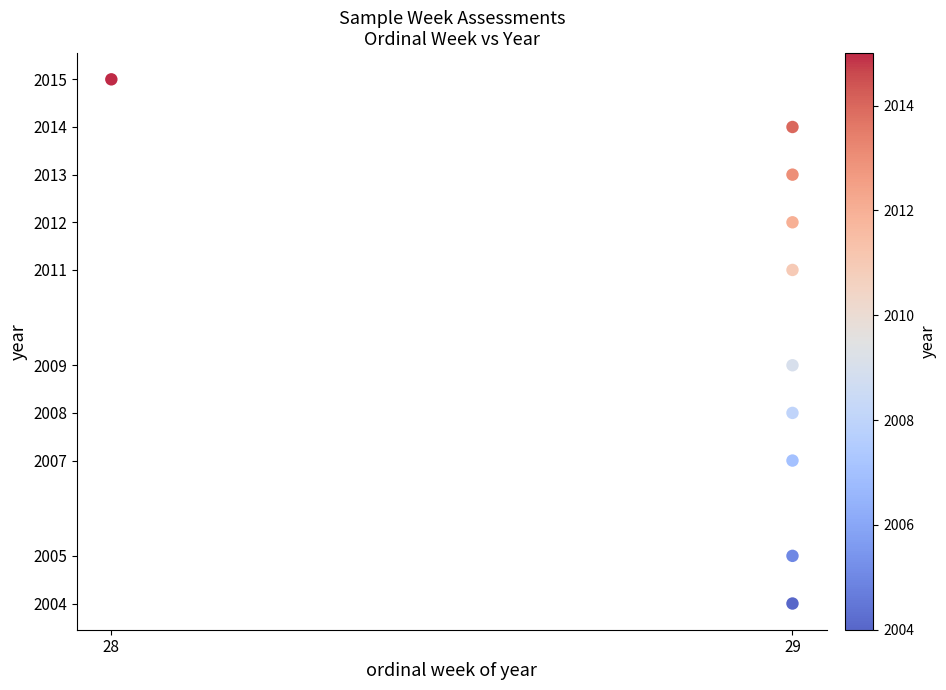

What is the average X value?

29